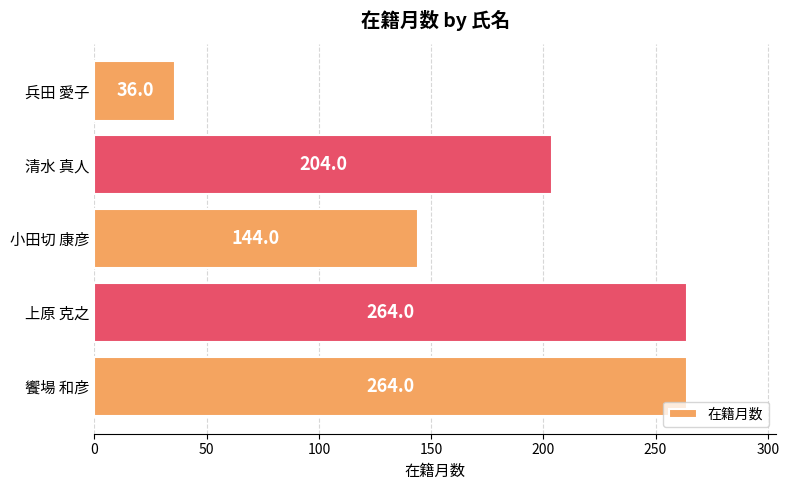

What is the average value?

182